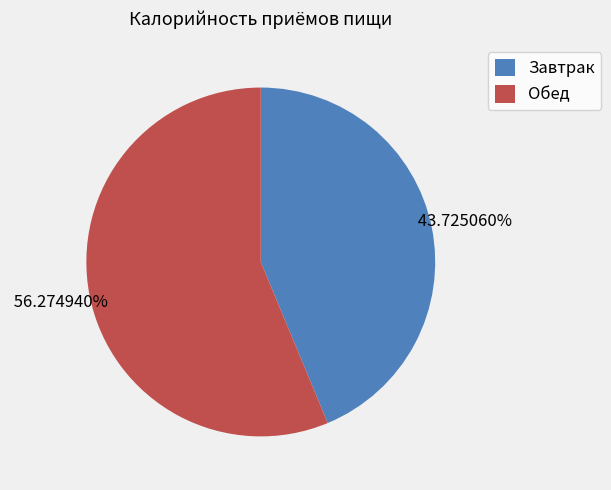

The Обед slice represents 56% of the pie. True or false?

True